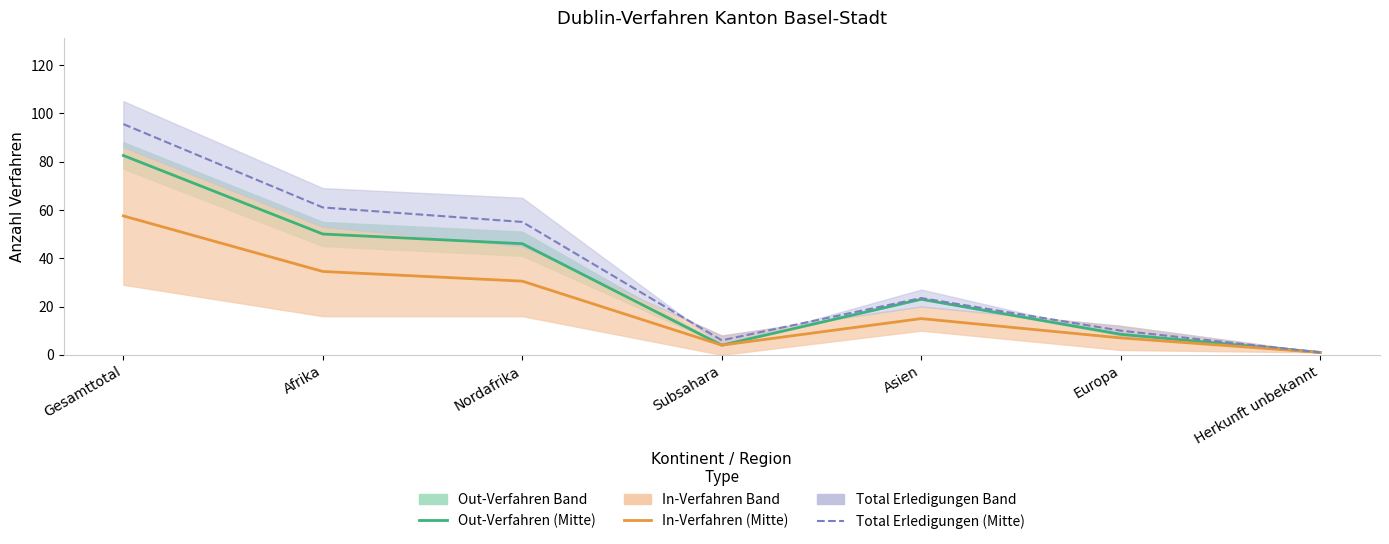

Which category has the highest value in the Total Erledigungen (Mitte) series?

Gesamttotal